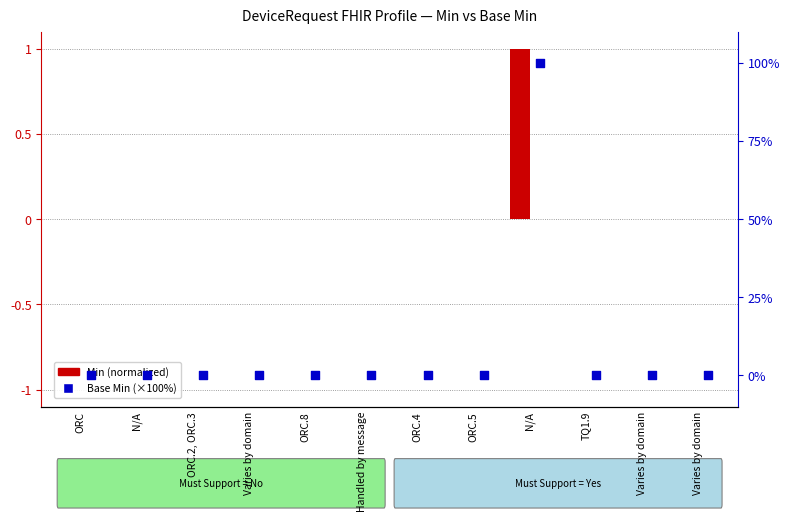

What are all the series names shown in the legend?

Min, Base Min